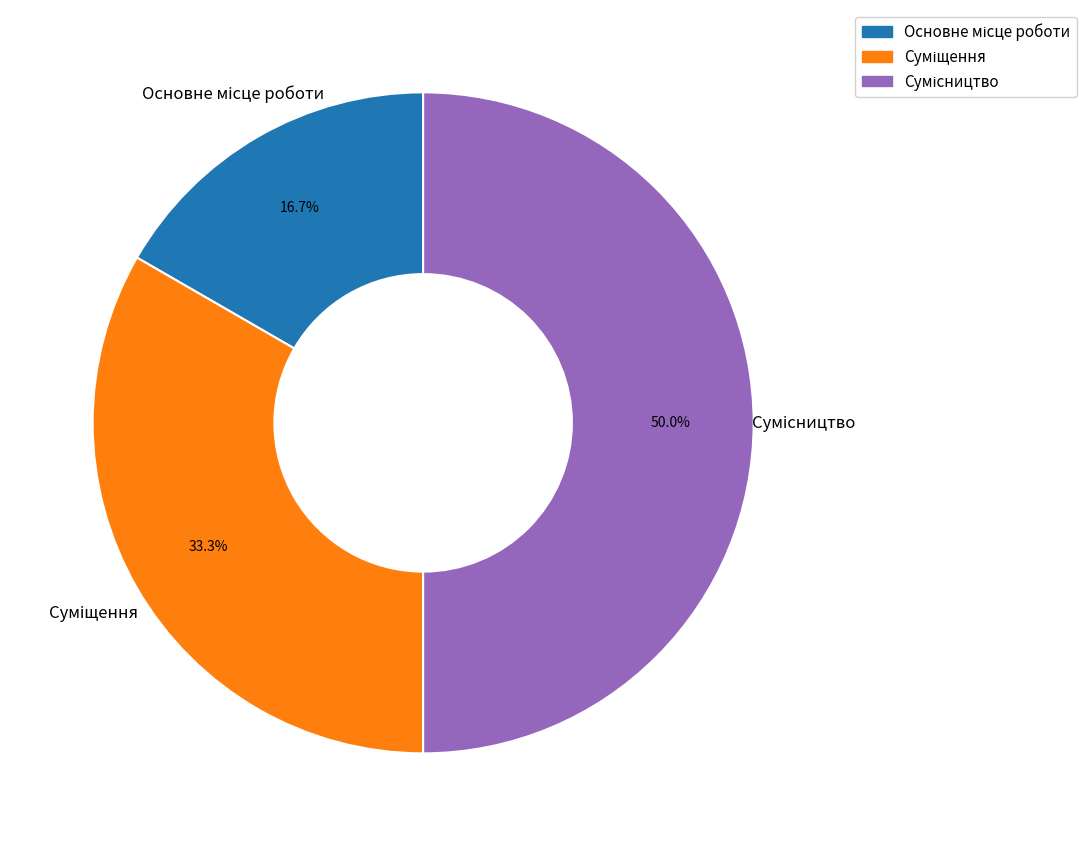

What is the largest slice in the pie chart?

Сумісництво